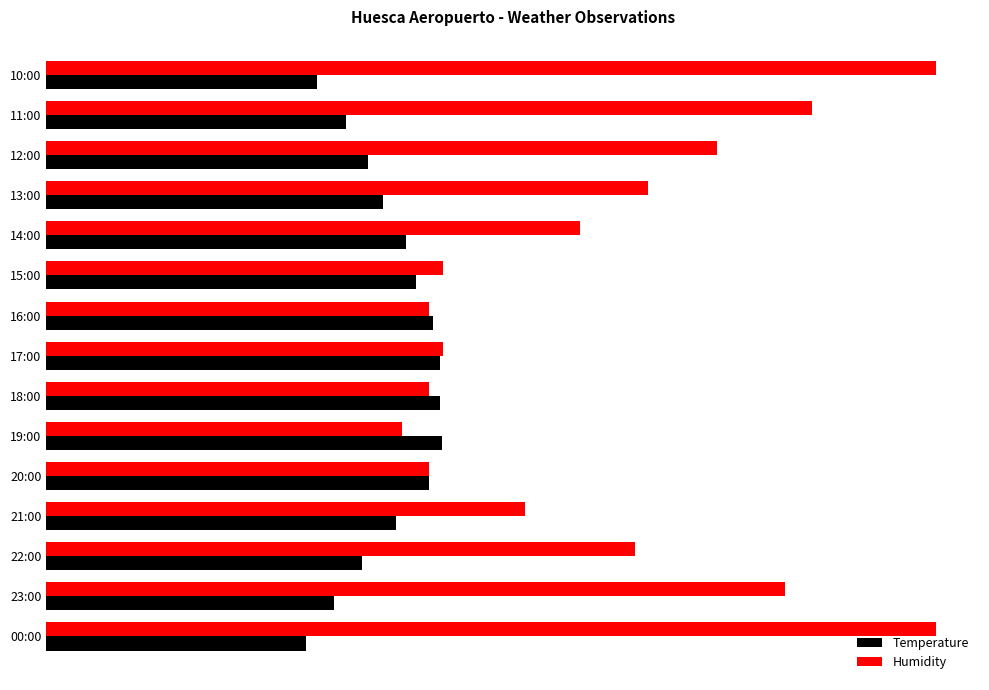

What are all the series names shown in the legend?

Temperature, Humidity